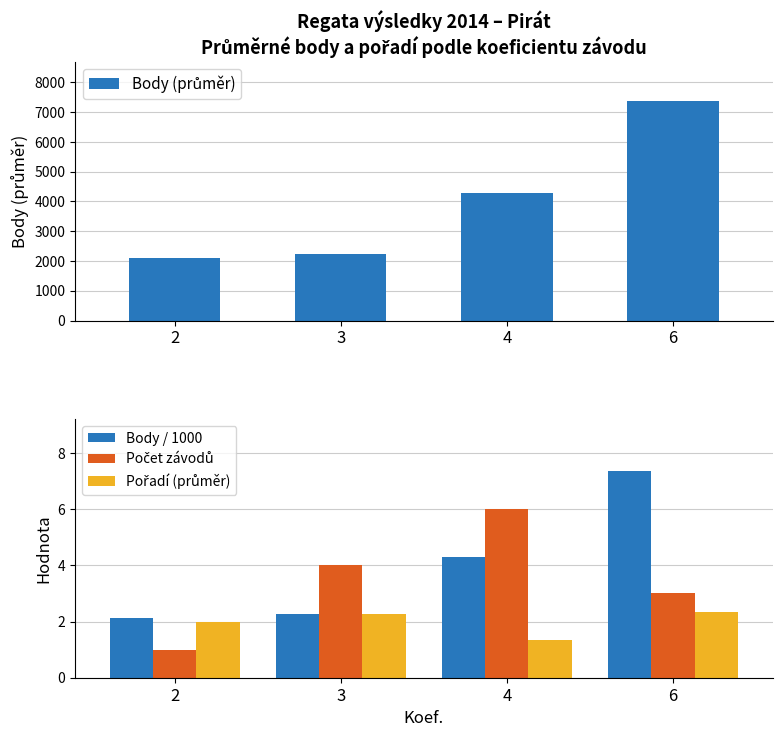

Which series has the widest spread of values?

Body (průměr)